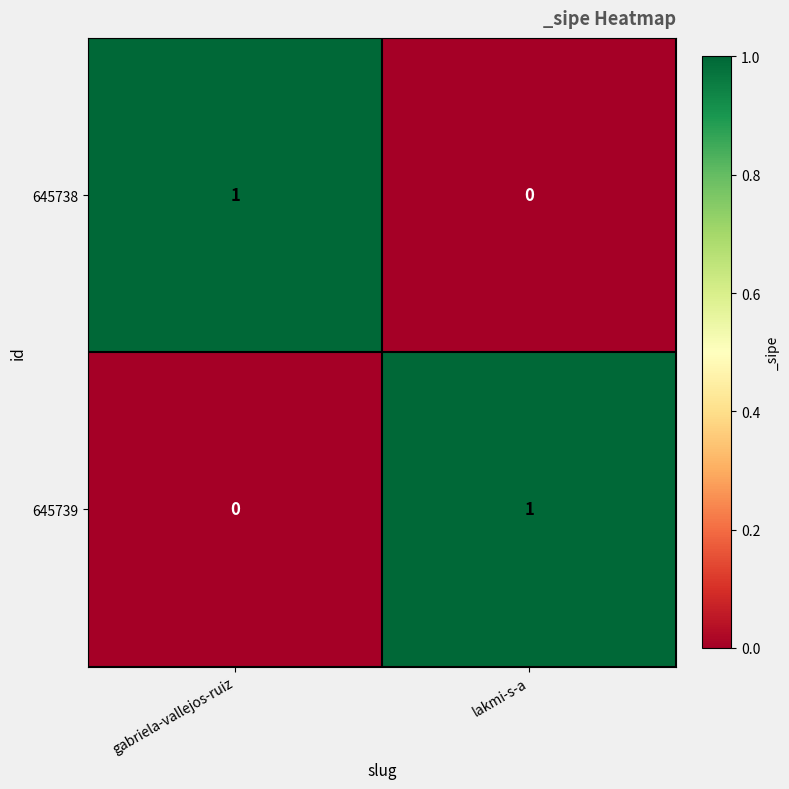

At which label does 645738 reach its peak?

gabriela-vallejos-ruiz